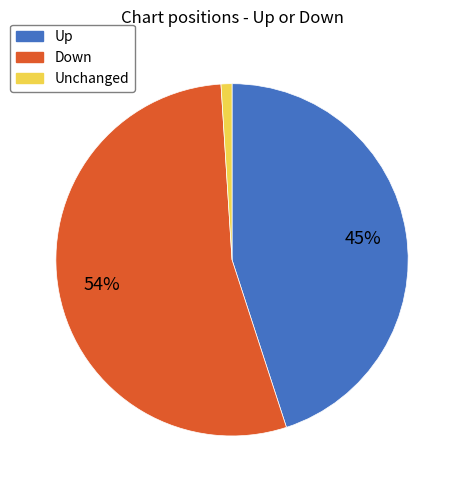

To the nearest percent, what is the difference between the largest and smallest slice percentages?

53%